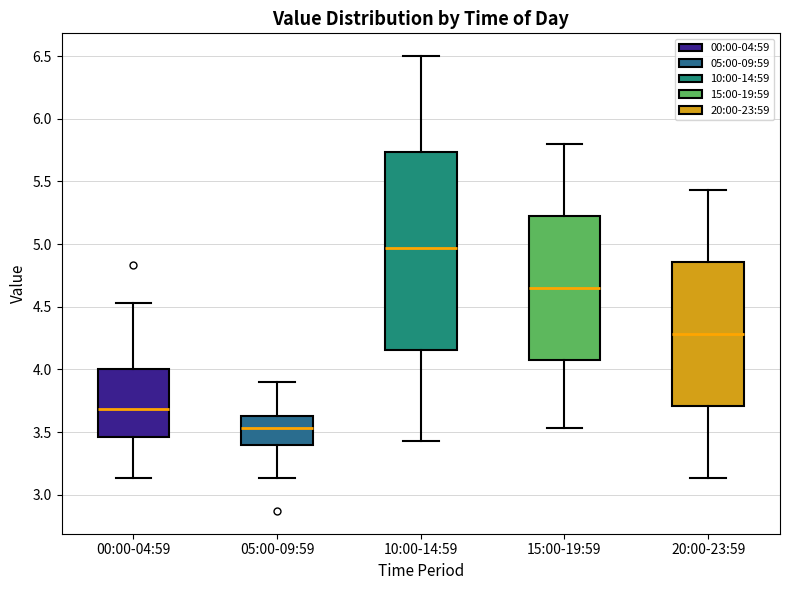

Which box's median line is the lowest?

05:00-09:59